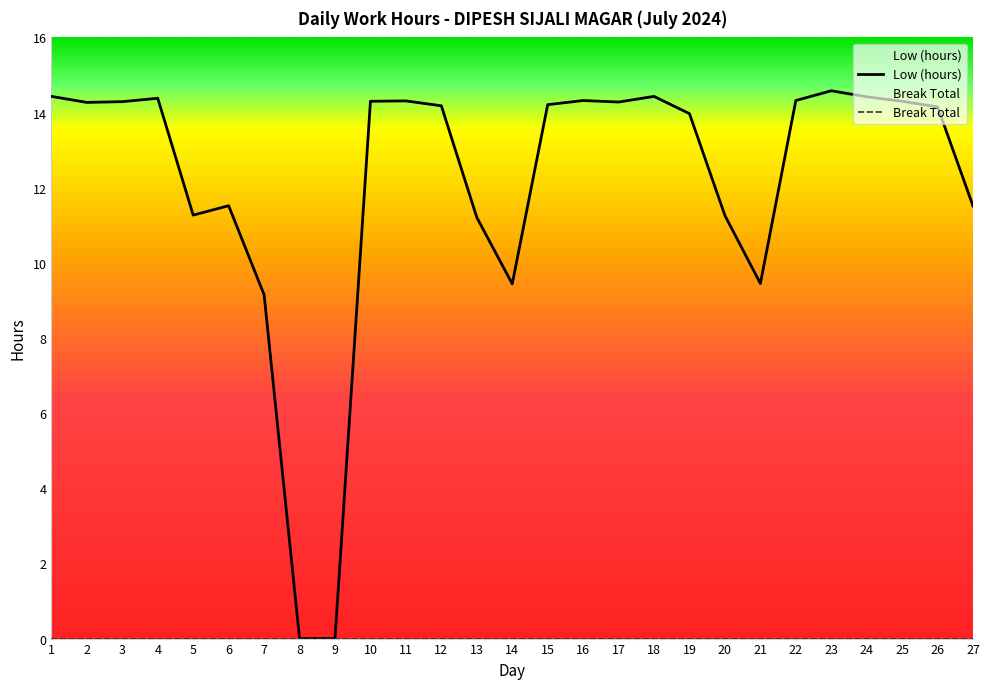

List the labels in order of value, smallest first.

8, 9, 7, 14, 21, 13, 20, 5, 27, 6, 19, 26, 12, 15, 2, 17, 3, 10, 25, 11, 16, 22, 4, 24, 1, 18, 23